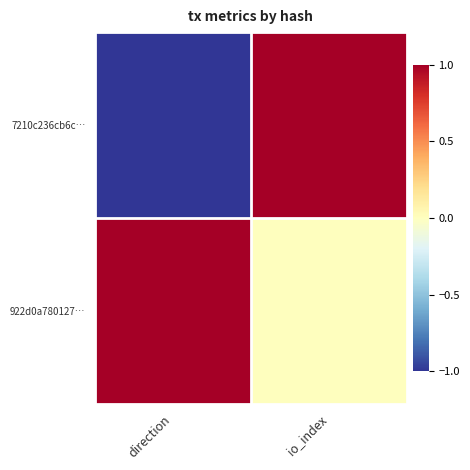

Reading left to right, extract all data points from this chart.

7210c236cb6c…: direction=-1	io_index=1
922d0a780127…: direction=1	io_index=0